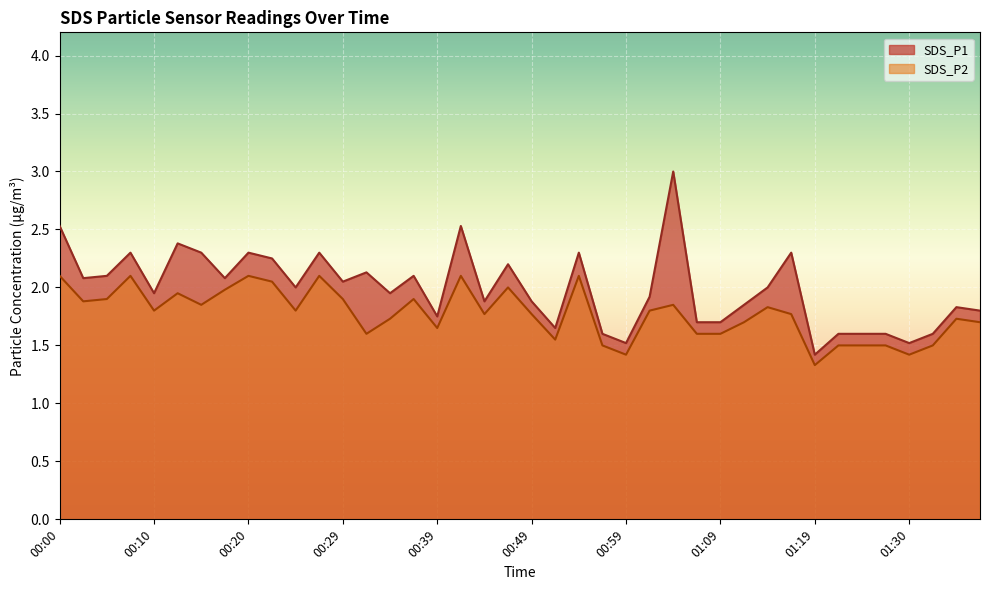

How many data points in SDS_P1 are less than 2?

20